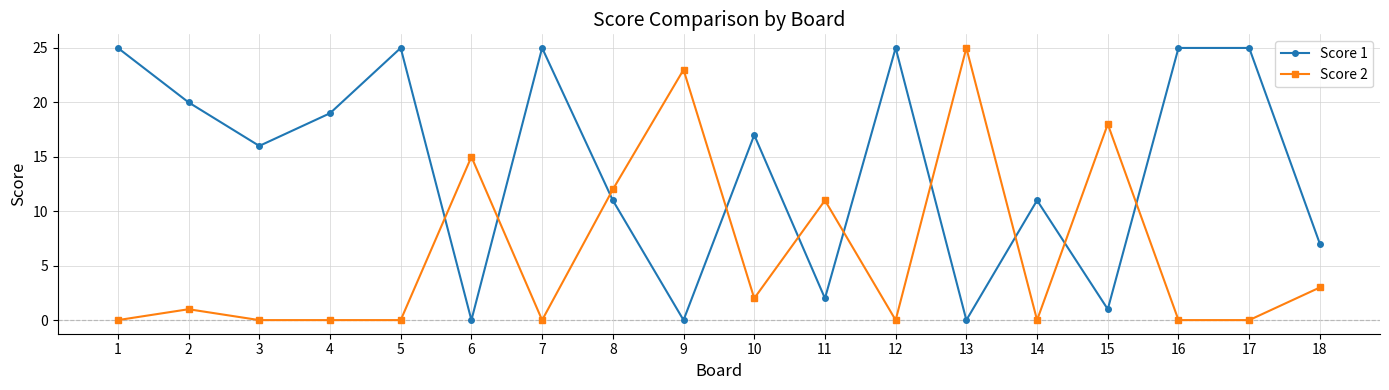

True or false: Score 2 and Score 1 intersect in this chart.

True